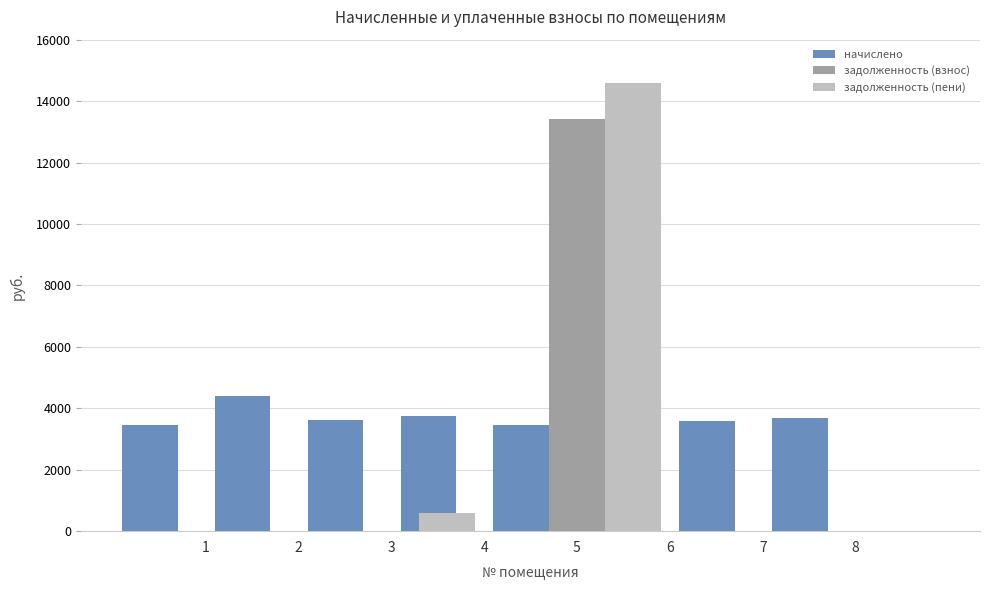

Rank the categories by задолженность (взнос) value from lowest to highest.

1, 2, 3, 4, 6, 7, 8, 5